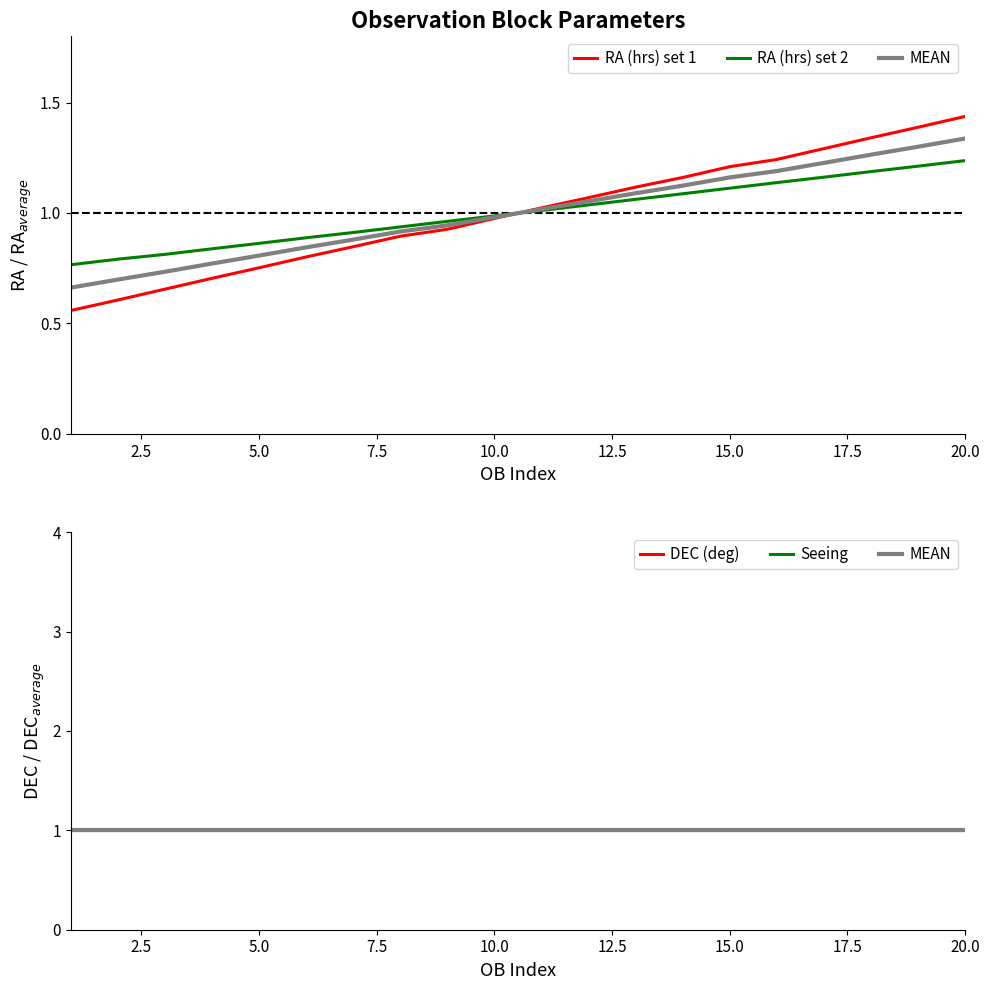

Is this an area chart (filled region under the line)?

No